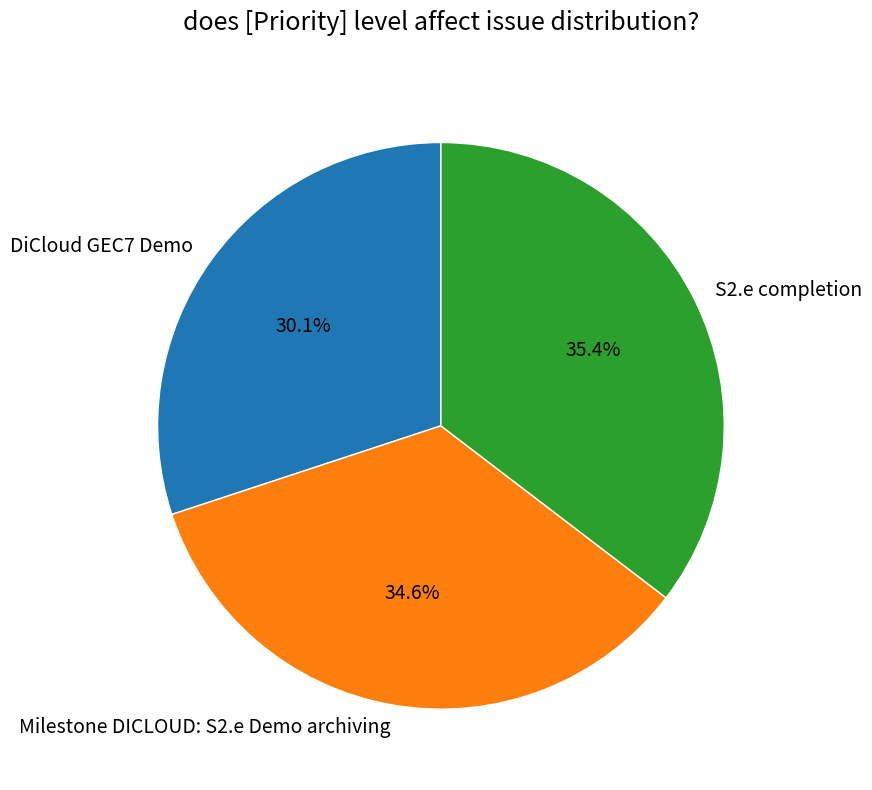

To the nearest percent, what is the average slice percentage?

33%